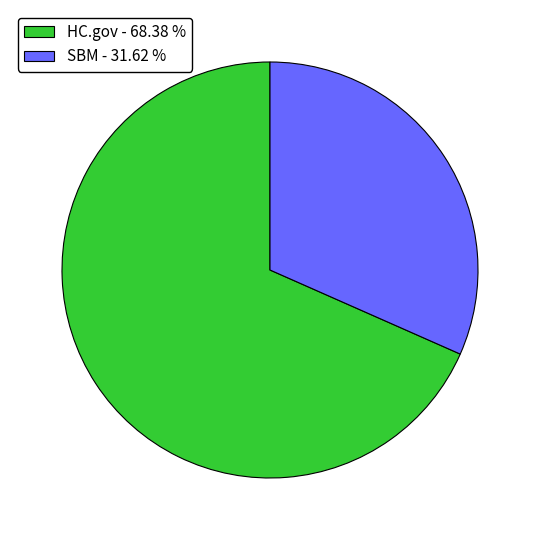

Is the sum of HC.gov - 68.38 % and SBM - 31.62 % greater than half?

Yes